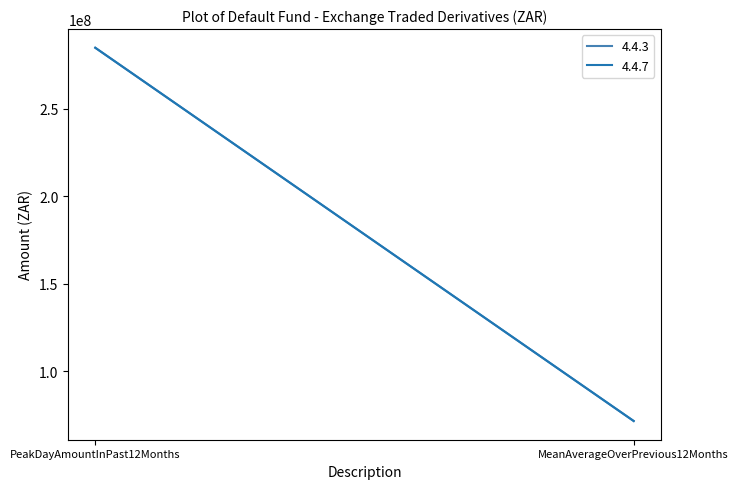

What is the total value across all series at PeakDayAmountInPast12Months?

570056210.2